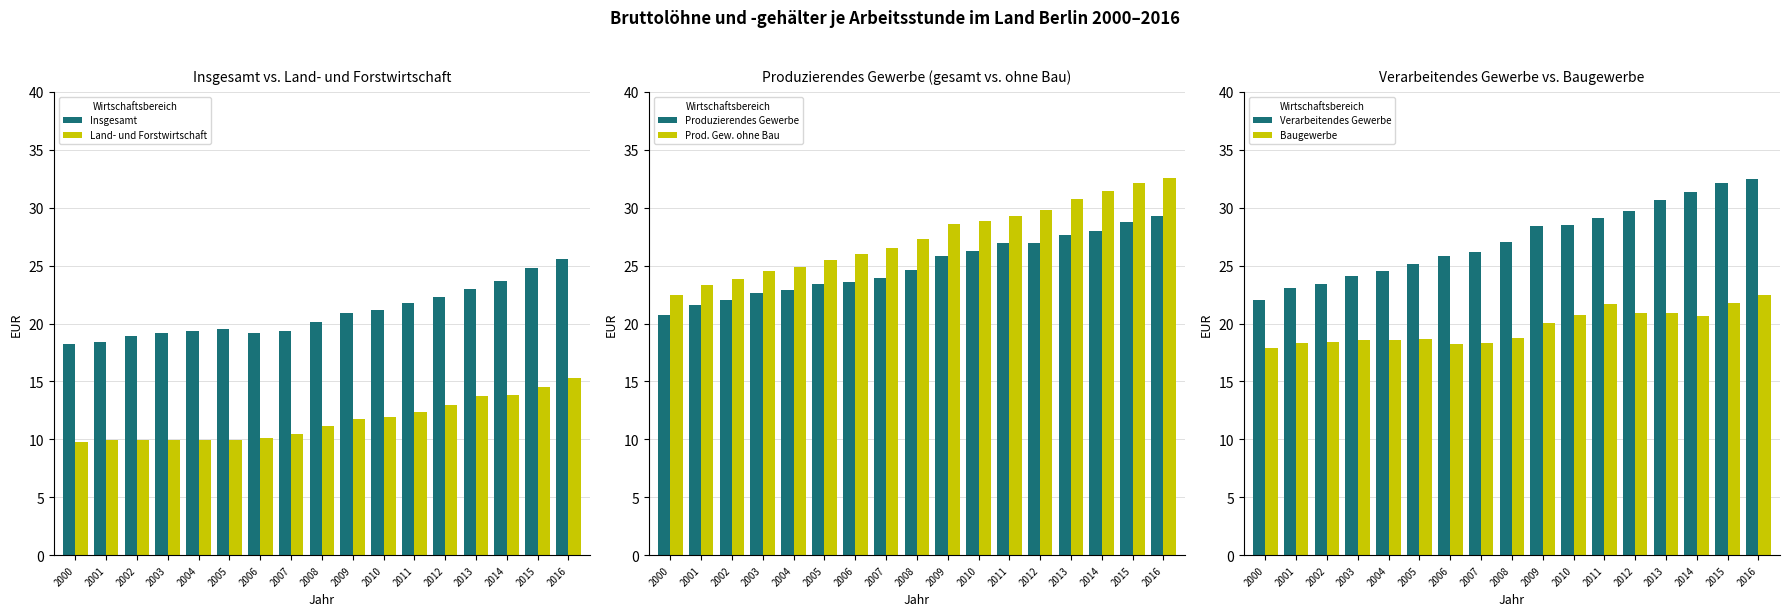

At which category is the sum across all series the highest?

2016